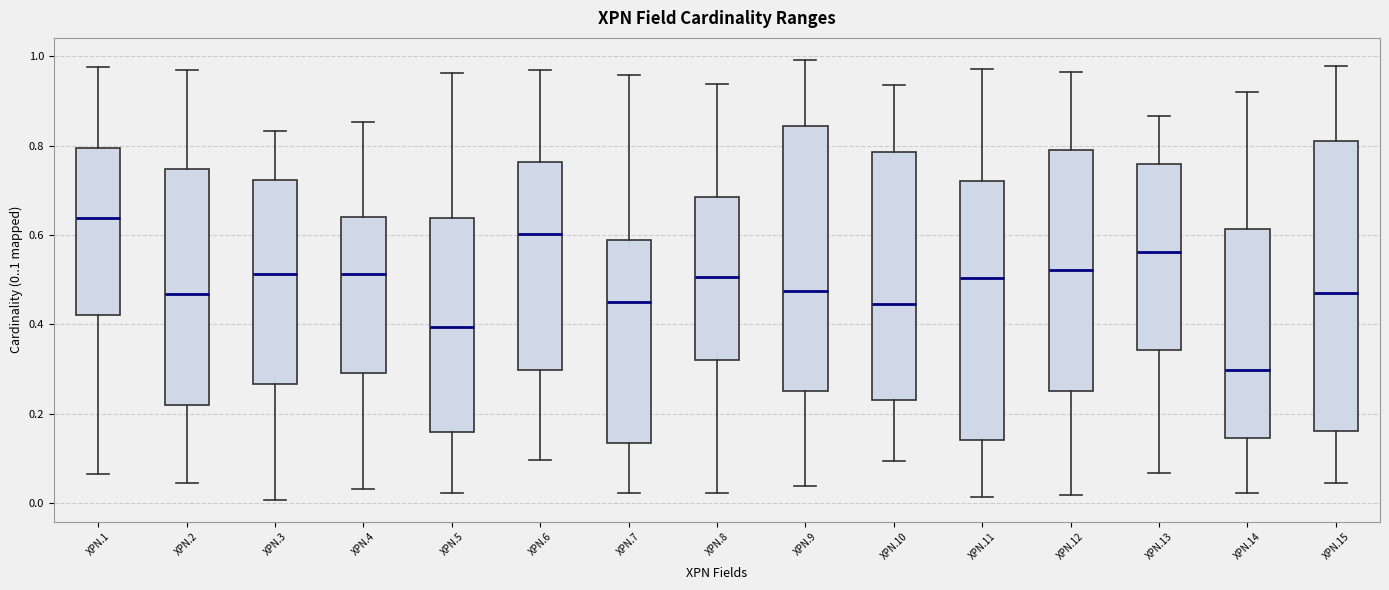

Where does the lower whisker of the box for XPN.4 end on the y-axis? The values are not printed on the chart, so give them approximately, as read against the axis.

0.04